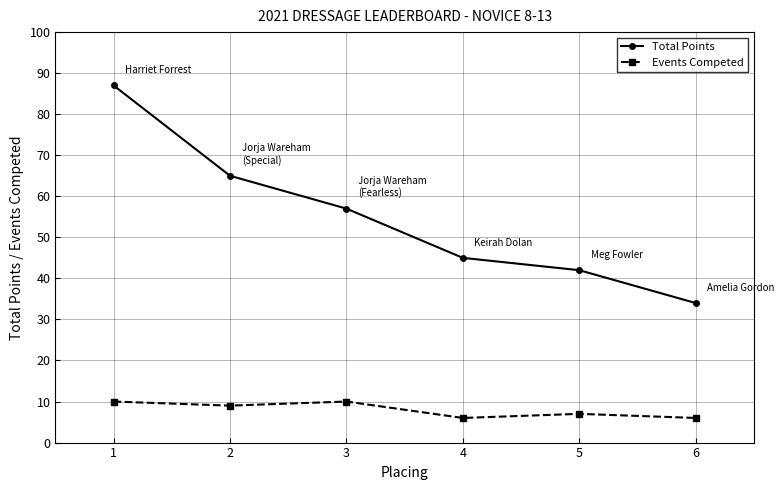

Reading left to right, transcribe all the data shown in this chart.

Total Points: 87	65	57	45	42	34
Events Competed: 10	9	10	6	7	6